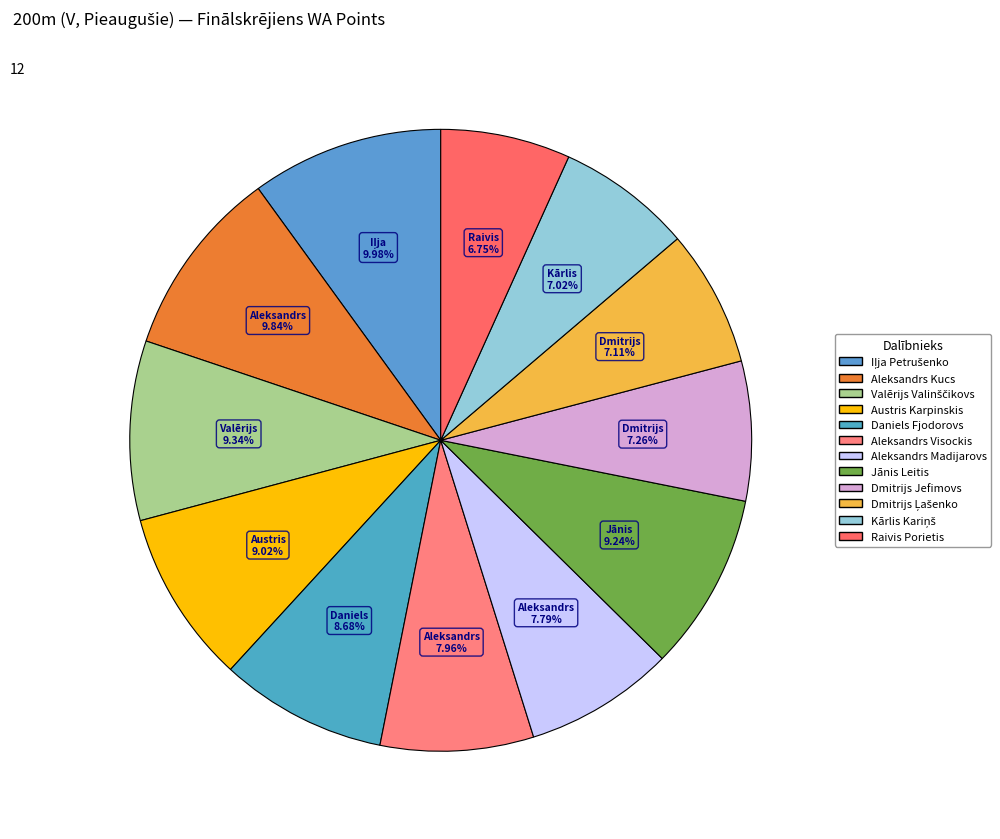

To the nearest percent, what portion does Aleksandrs Visockis represent?

8%